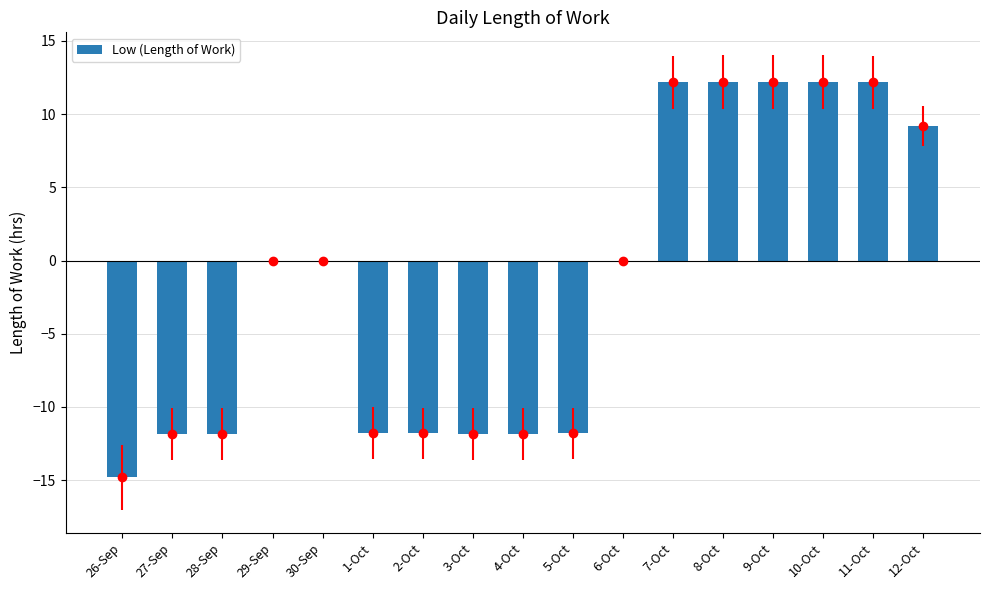

What is the label of the 4th bar from the right?

9-Oct